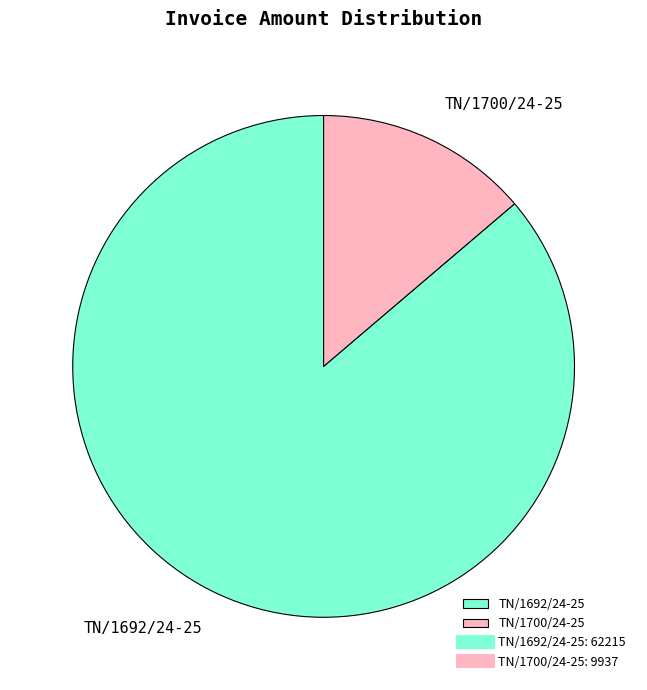

What is the ratio of the value at TN/1692/24-25 to the value at TN/1700/24-25?

6.3